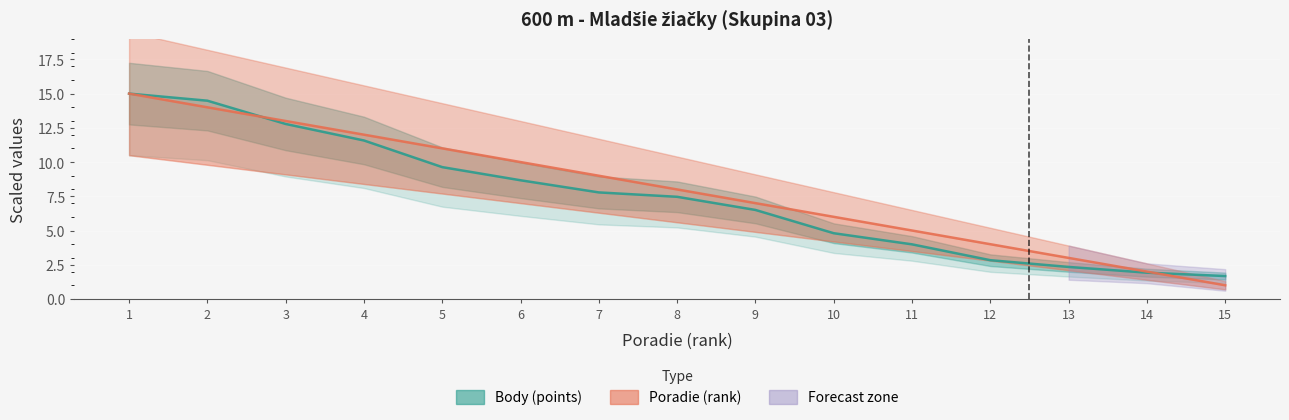

At which label is Poradie closest to 8?

8